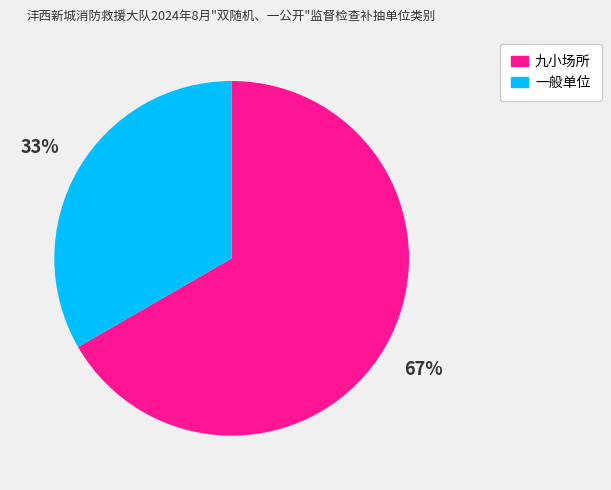

Which slice is the smallest?

一般单位